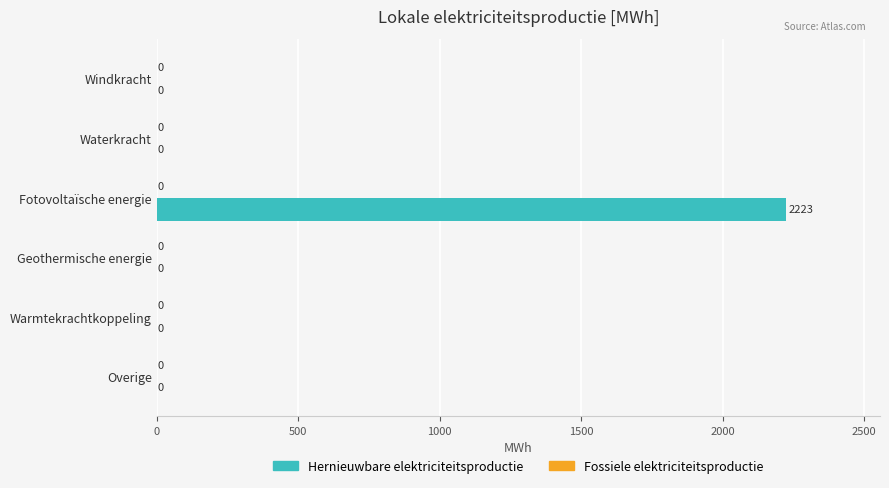

Count the number of data series in this chart.

1